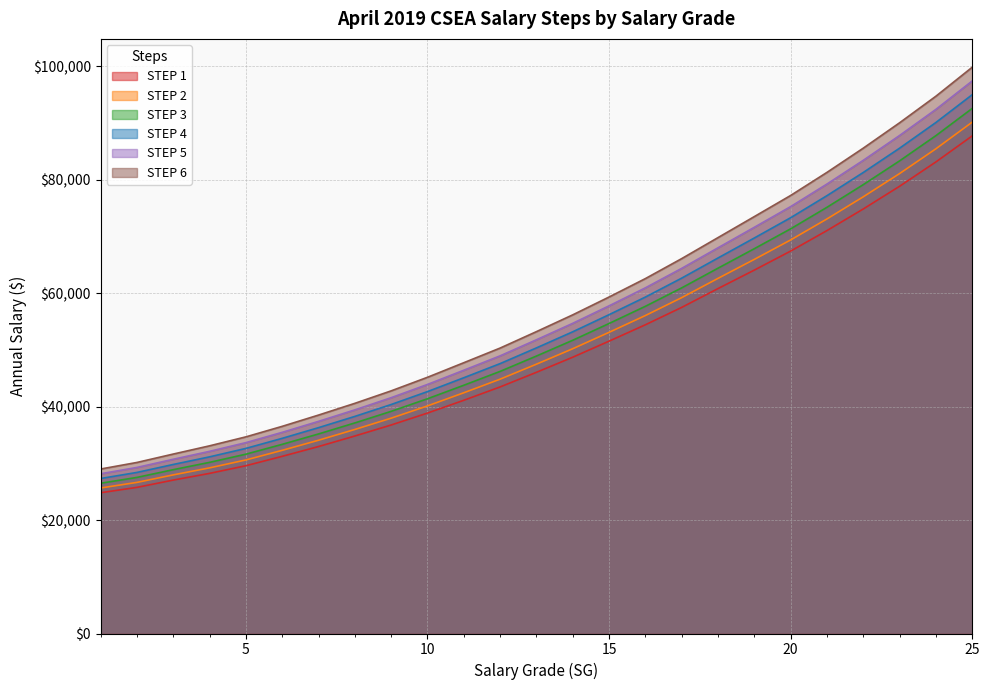

What is the average value of the STEP 1 series?

49648